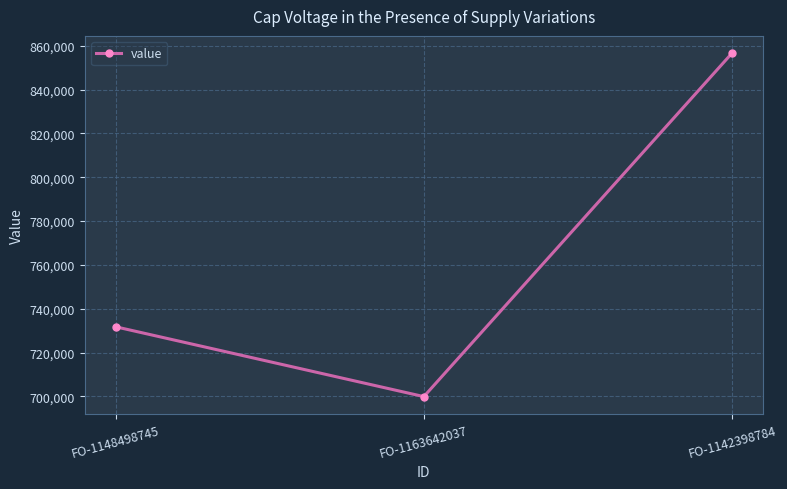

True or false: the data shows 275578.5 at FO-1163642037.

False